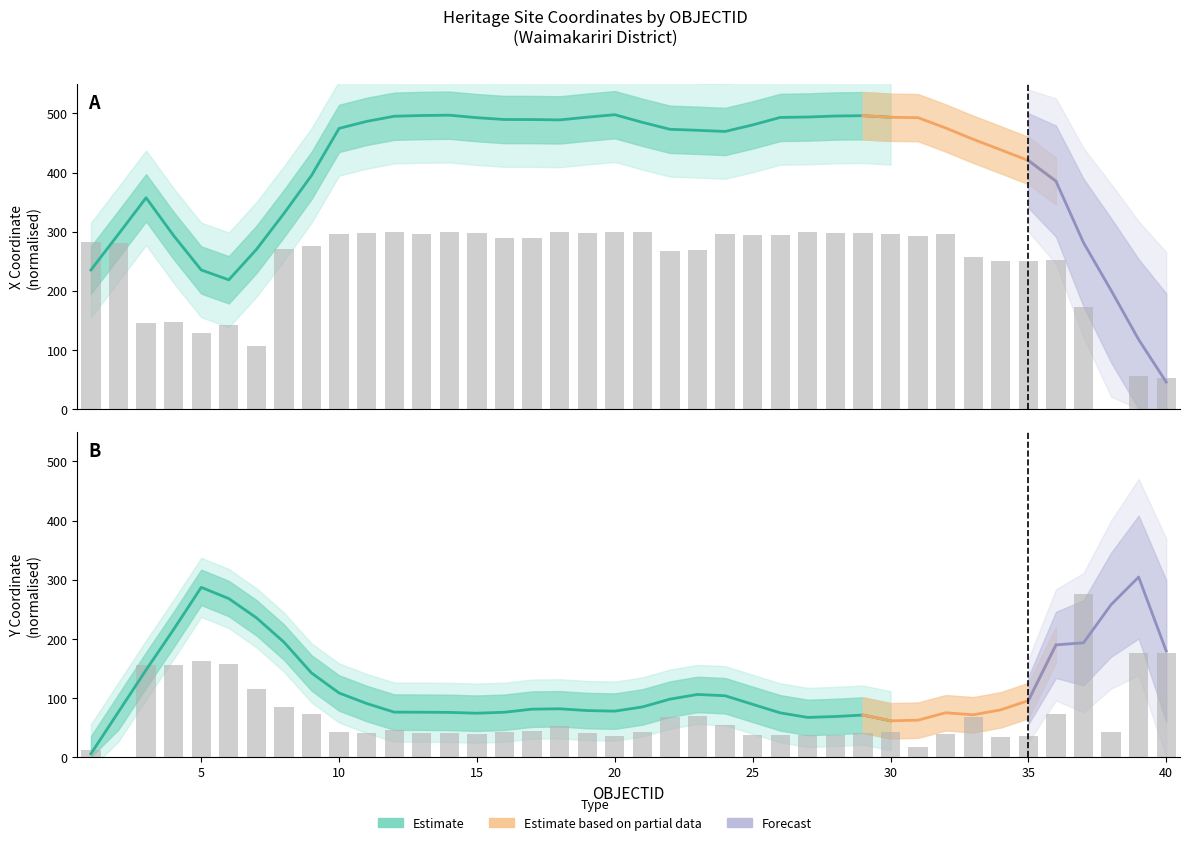

Reading left to right, extract all data points from this chart.

X: 1=282.9	2=281.3	3=145.7	4=147.5	5=129.3	6=141.8	7=105.7	8=270.6	9=275.6	10=296.0	11=297.0	12=299.1	13=296.4	14=299.0	15=298.3	16=288.9	17=289.0	18=298.8	19=296.9	20=300.0	21=299.1	22=267.8	23=268.5	24=295.9	25=294.3	26=294.4	27=298.9	28=297.6	29=298.4	30=295.7	31=292.5	32=296.0	33=256.5	34=249.8	35=249.8	36=252.6	37=172.8	38=0.0	39=56.3	40=52.6
Y: 1=12.0	2=0.0	3=156.0	4=156.0	5=162.9	6=156.5	7=114.3	8=84.7	9=72.1	10=41.6	11=39.8	12=45.6	13=40.0	14=41.3	15=39.1	16=42.6	17=43.6	18=52.8	19=40.4	20=36.0	21=41.5	22=68.4	23=69.4	24=53.4	25=36.7	26=36.5	27=37.6	28=36.4	29=40.1	30=41.9	31=16.2	32=38.8	33=67.8	34=34.2	35=34.8	36=73.2	37=275.0	38=42.0	39=176.7	40=176.1